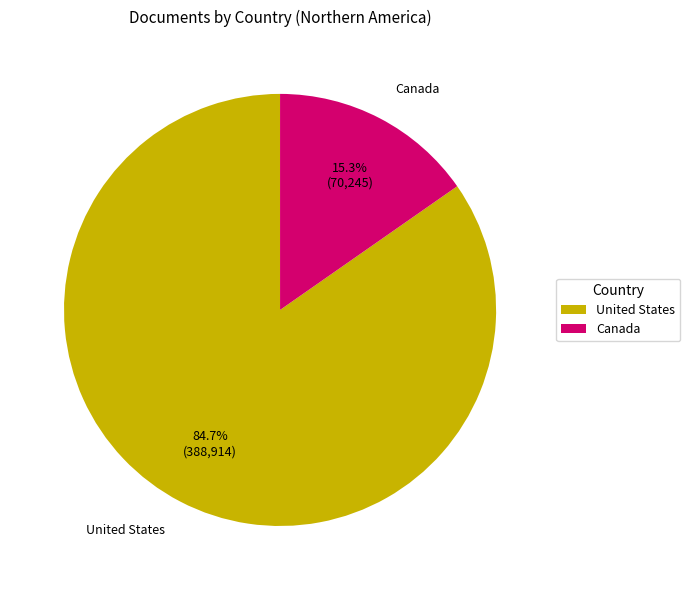

To the nearest percent, what is the combined percentage of Canada and United States?

100%